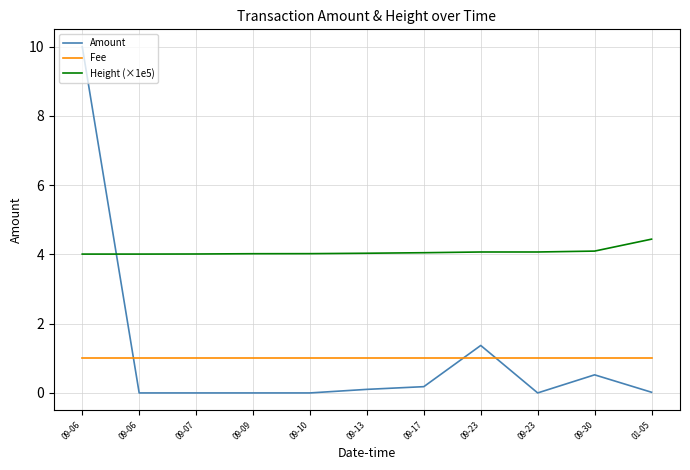

Is this an area chart (filled region under the line)?

No